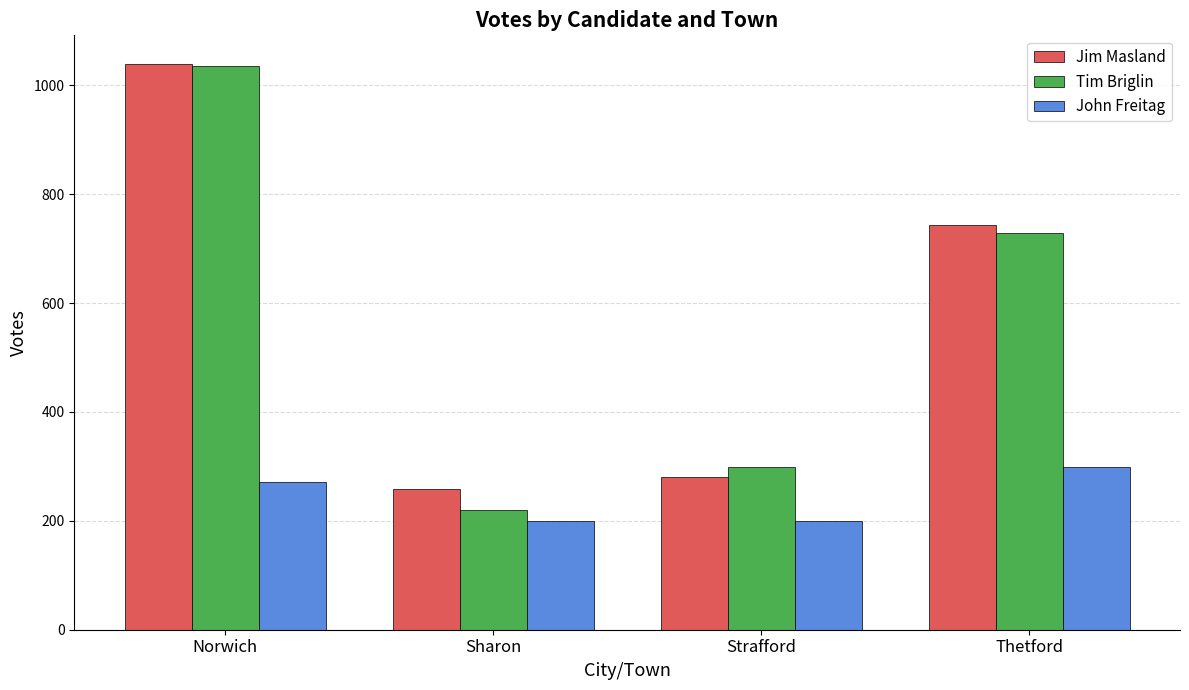

Reading left to right, list all the values displayed in this chart.

Jim Masland: Norwich=1040	Sharon=259	Strafford=281	Thetford=744
Tim Briglin: Norwich=1035	Sharon=220	Strafford=299	Thetford=728
John Freitag: Norwich=272	Sharon=199	Strafford=199	Thetford=299